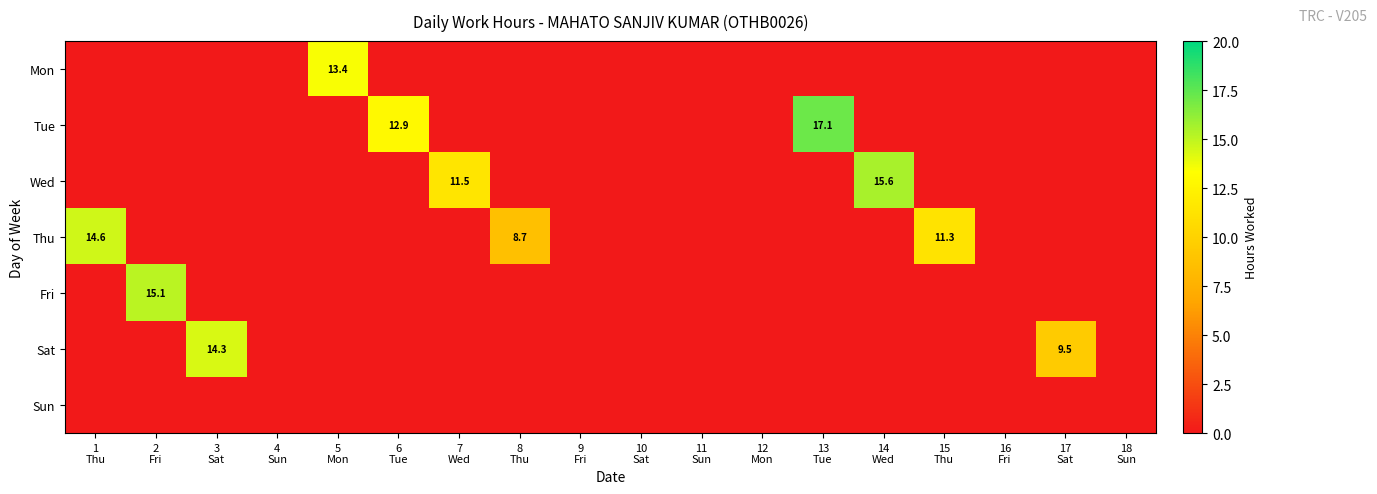

At 11 Sun, list the series in order from smallest to largest.

Mon, Tue, Wed, Thu, Fri, Sat, Sun